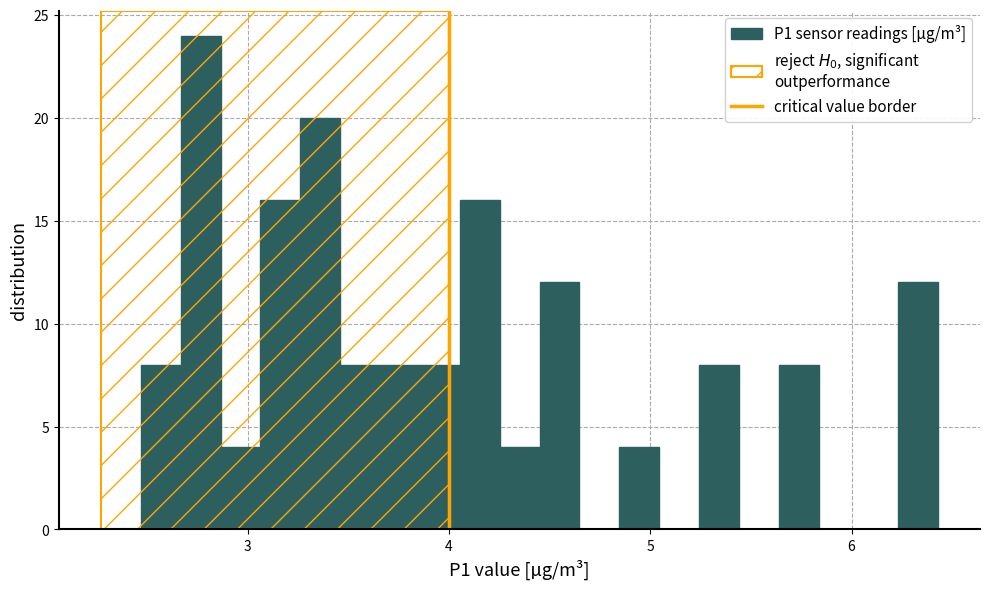

Read against the x-axis, roughly where is the centre of the tallest bar?

2.8